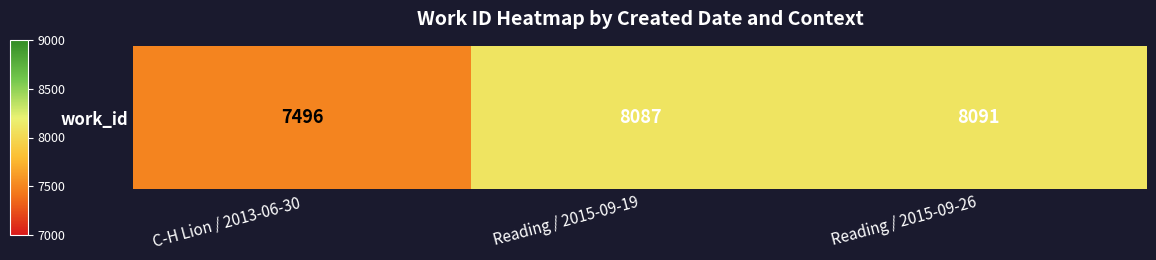

What is the approximate value at Reading / 2015-09-26?

8091